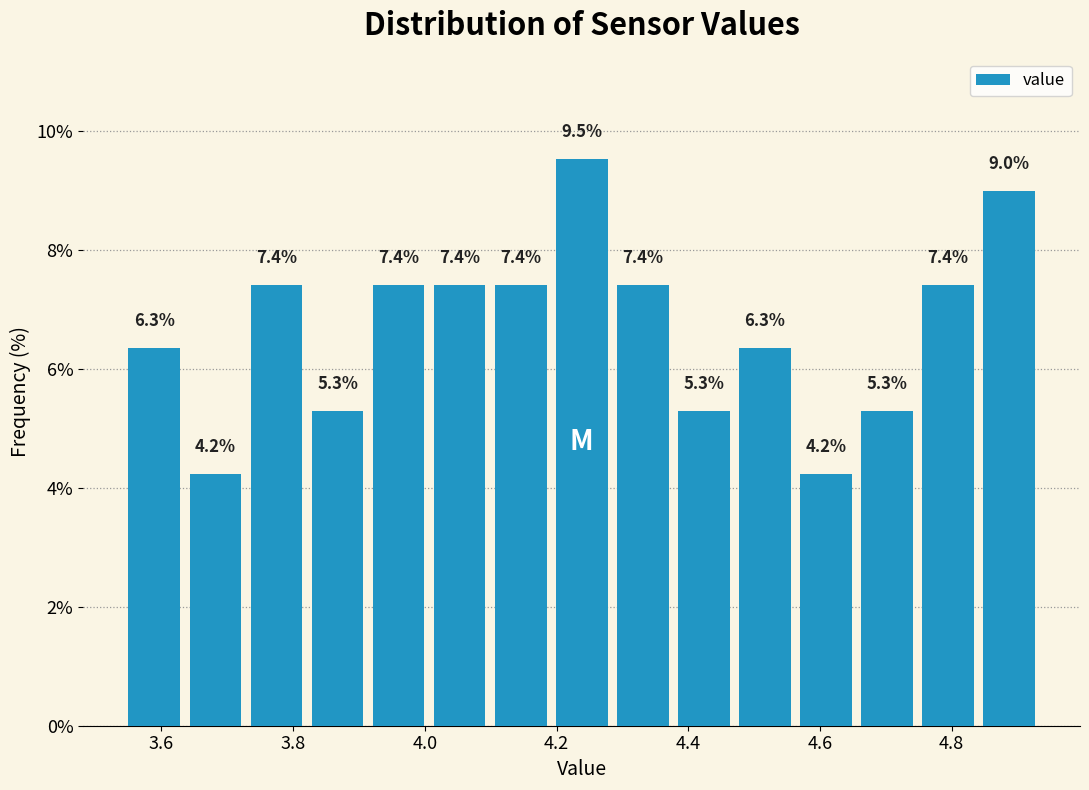

Reading left to right, list every bar in this chart as the range it spans on the x-axis followed by its height. The bar edges are not printed on the chart, so give them approximately, as read against the axis.

3.56 to 3.64: 6.3
3.64 to 3.74: 4.2
3.74 to 3.82: 7.4
3.82 to 3.92: 5.3
3.92 to 4.02: 7.4
4.02 to 4.10: 7.4
4.10 to 4.20: 7.4
4.20 to 4.30: 9.5
4.30 to 4.38: 7.4
4.38 to 4.48: 5.3
4.48 to 4.56: 6.3
4.56 to 4.66: 4.2
4.66 to 4.76: 5.3
4.76 to 4.84: 7.4
4.84 to 4.94: 9.0